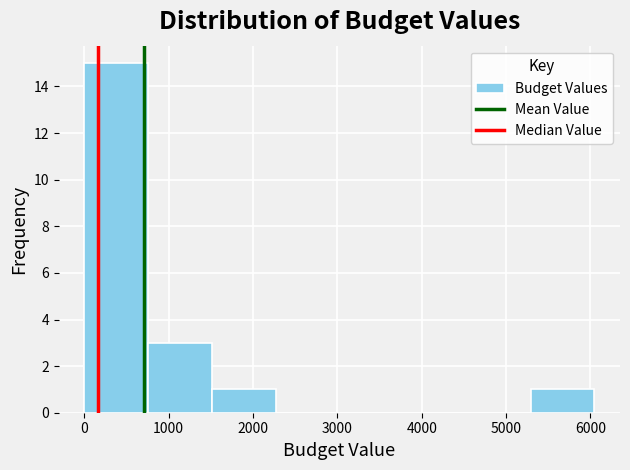

Reading left to right, transcribe this chart: for each bar, give the range it covers on the x-axis and its height. Neither the bar edges nor the heights are printed on the chart, so give them approximately, as read against the axes.

0 to 800: 15
800 to 1500: 3
1500 to 2300: 1
2300 to 3000: 0
3000 to 3800: 0
3800 to 4500: 0
4500 to 5300: 0
5300 to 6000: 1